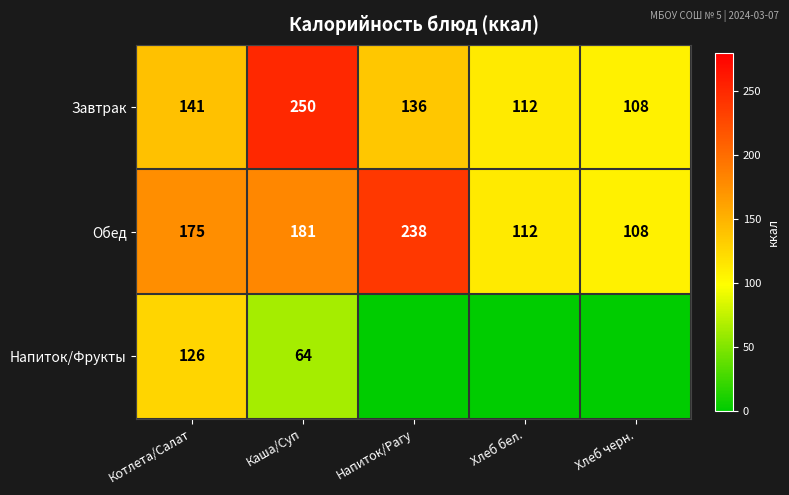

At Котлета/Салат, list the series in order from smallest to largest.

Напиток/Фрукты, Завтрак, Обед